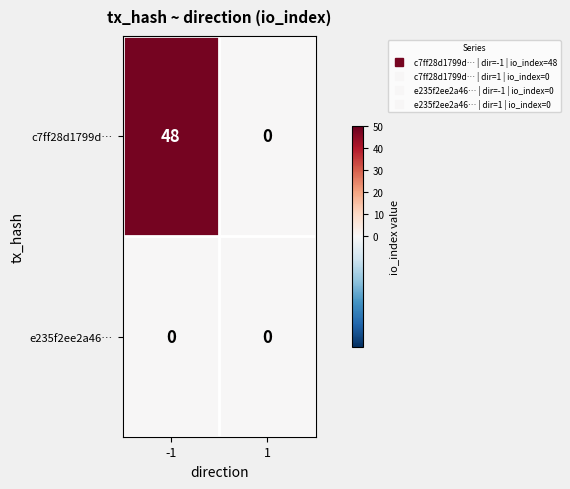

What is the difference between the highest and lowest values at -1?

48